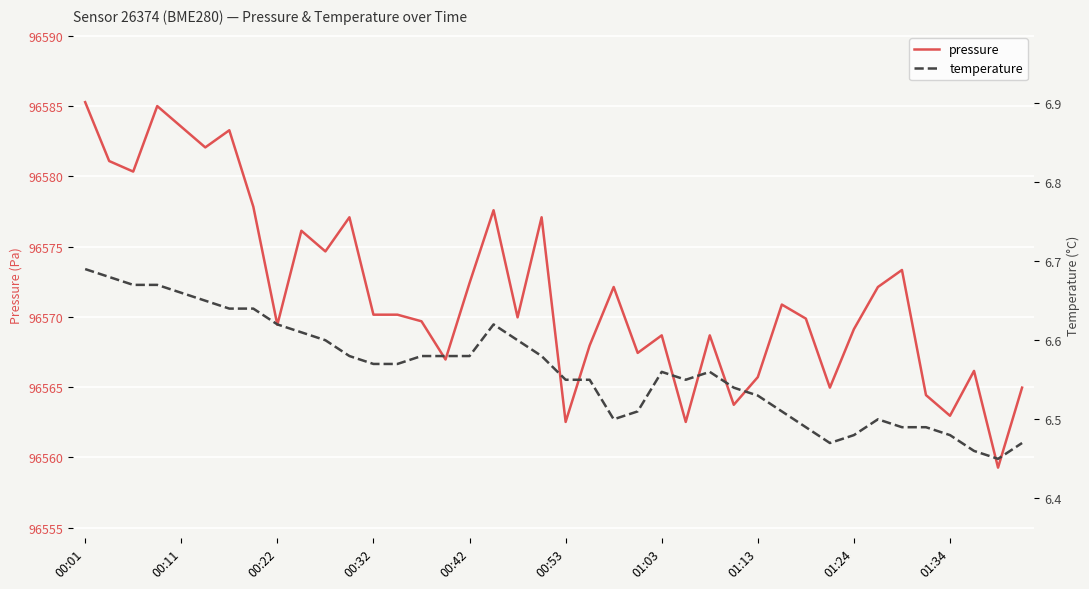

True or false: temperature has more than 2 points higher than both neighbors.

True